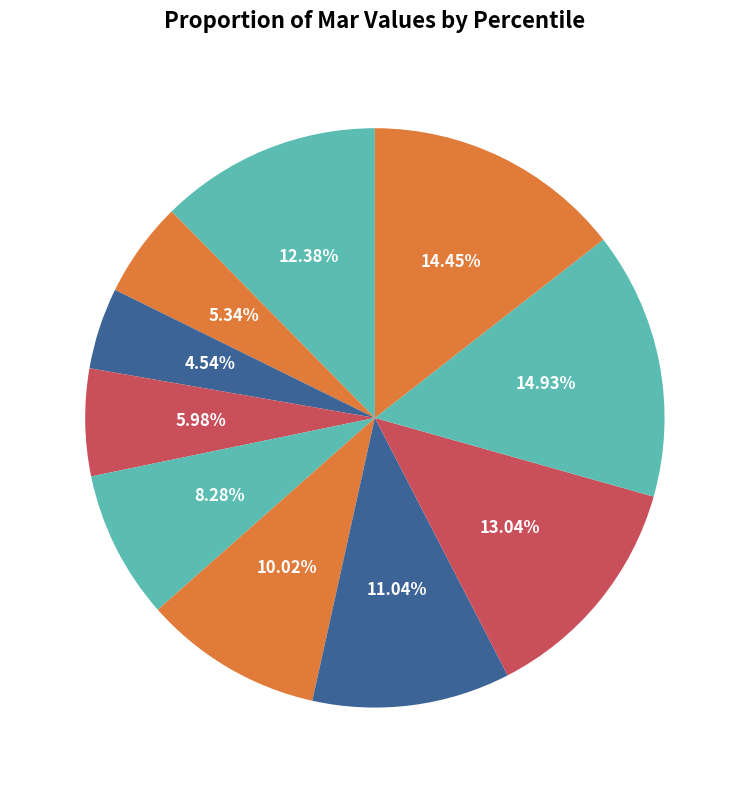

To the nearest percent, what percentage of the pie is pct55?

10%